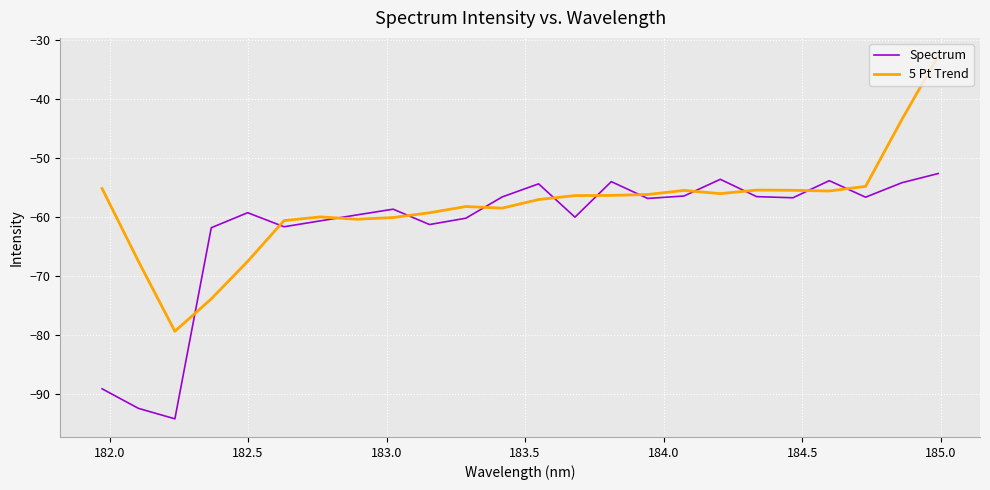

Which series has the largest range (max minus min)?

5 Pt Trend